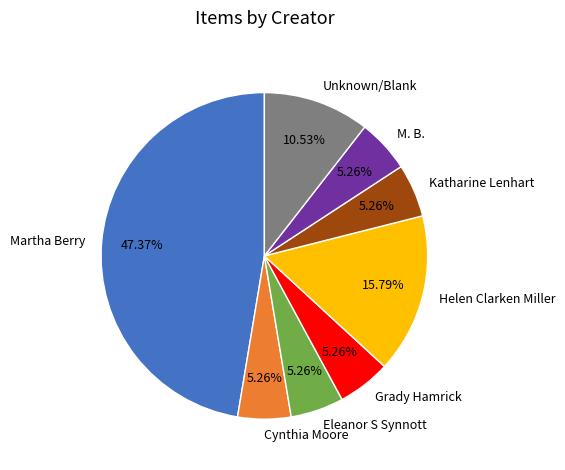

The Martha Berry slice represents 32% of the pie. True or false?

False